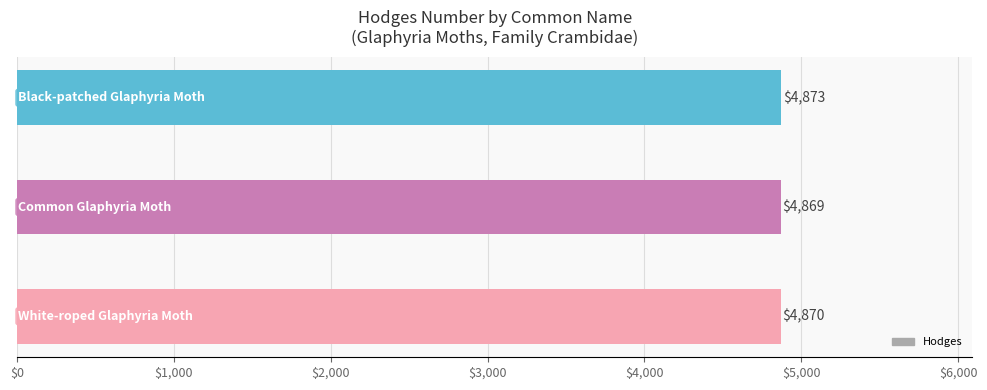

Count the values in the range 4869 to 4873.

3